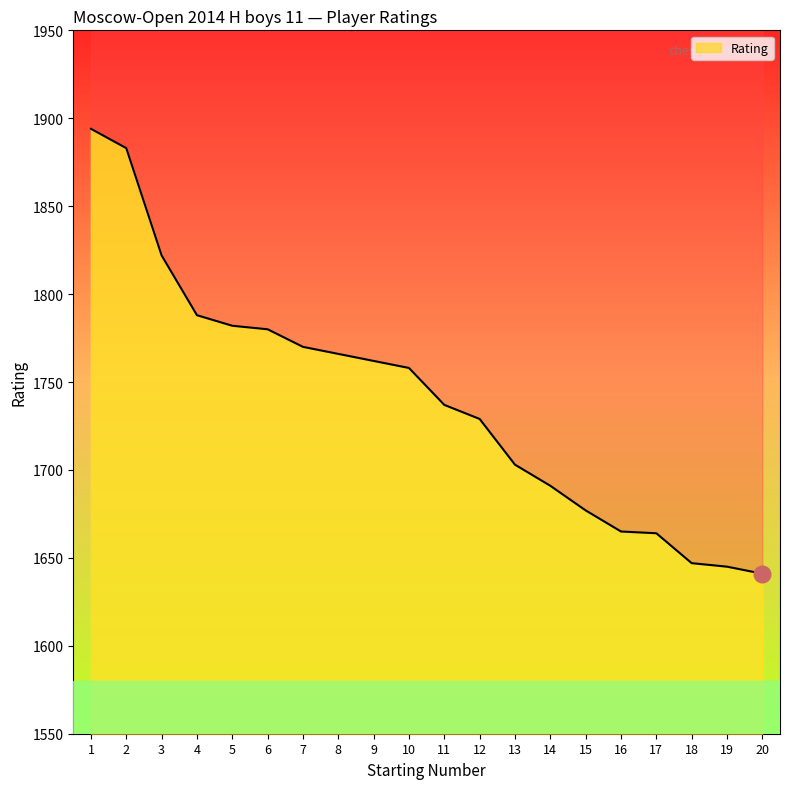

Is it true that the value at 10 is 793?

False